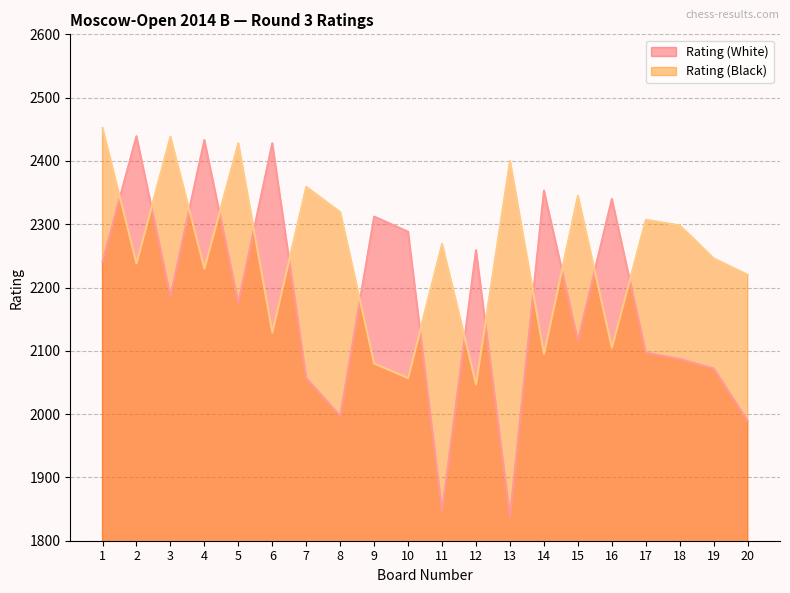

Reading left to right, transcribe all the data shown in this chart.

Rating (White): 1=2241	2=2439	3=2186	4=2433	5=2176	6=2428	7=2057	8=1997	9=2312	10=2288	11=1847	12=2259	13=1839	14=2353	15=2116	16=2340	17=2097	18=2087	19=2072	20=1989
Rating (Black): 1=2452	2=2238	3=2438	4=2230	5=2428	6=2129	7=2359	8=2319	9=2080	10=2057	11=2269	12=2047	13=2400	14=2095	15=2345	16=2105	17=2307	18=2298	19=2246	20=2220